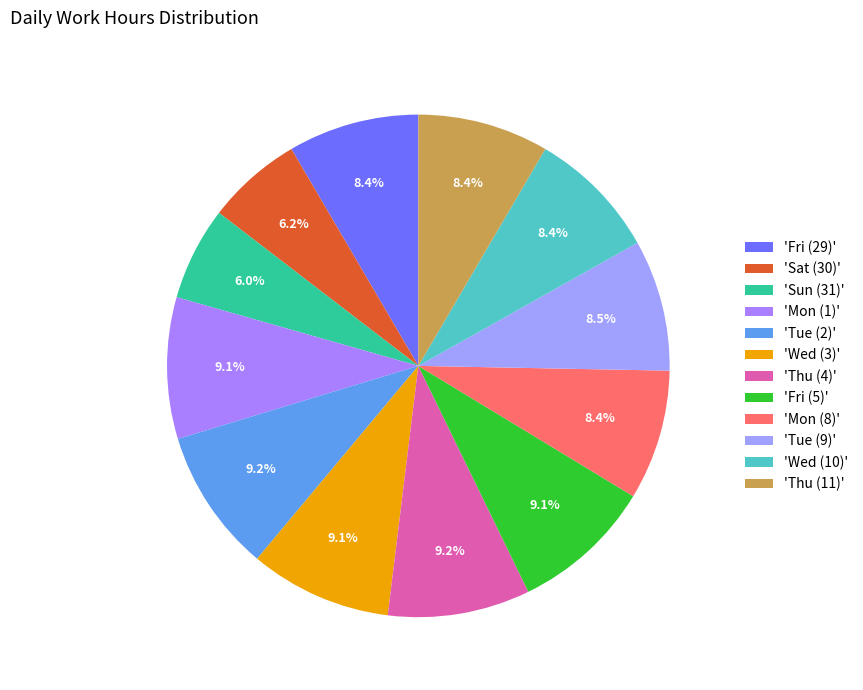

How many segments does this pie chart have?

12